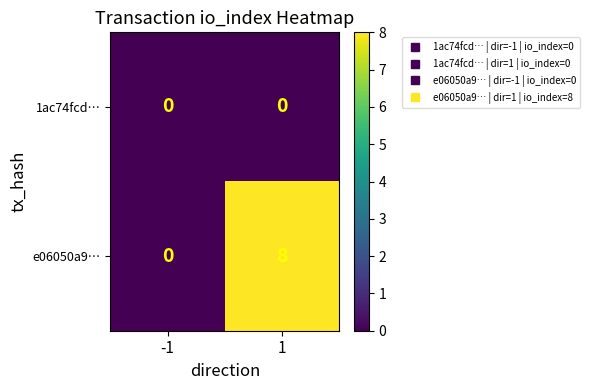

Which series changed the most between -1 and 1?

e06050a9…